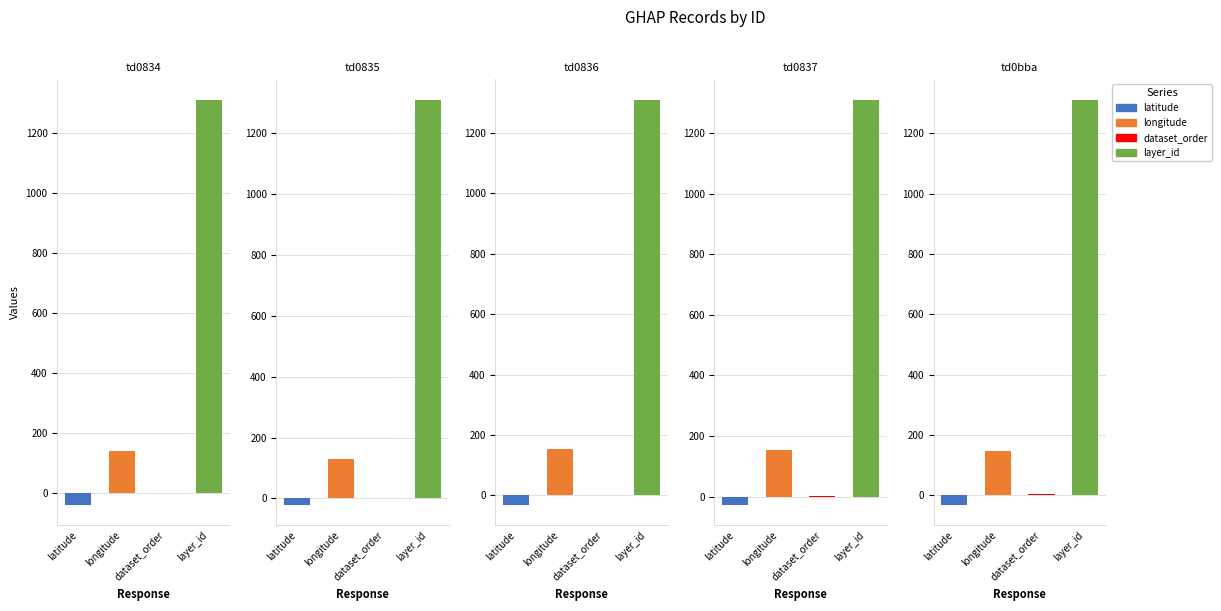

The layer_id series shows 1311.0 at td0837. True or false?

True